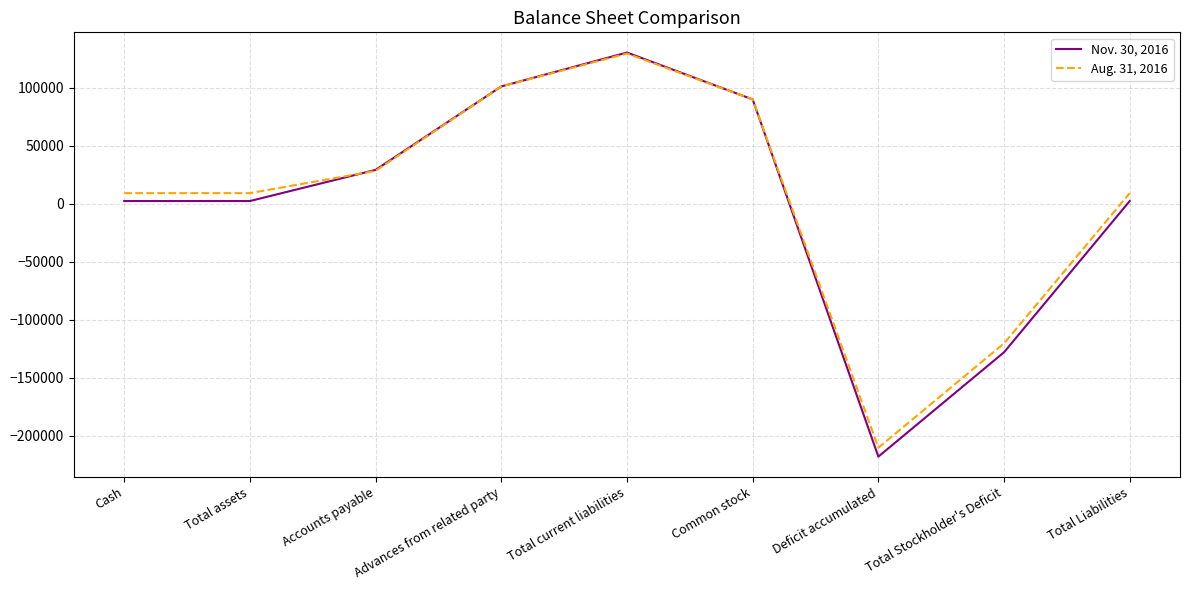

Which category has the lowest value across all series?

Deficit accumulated